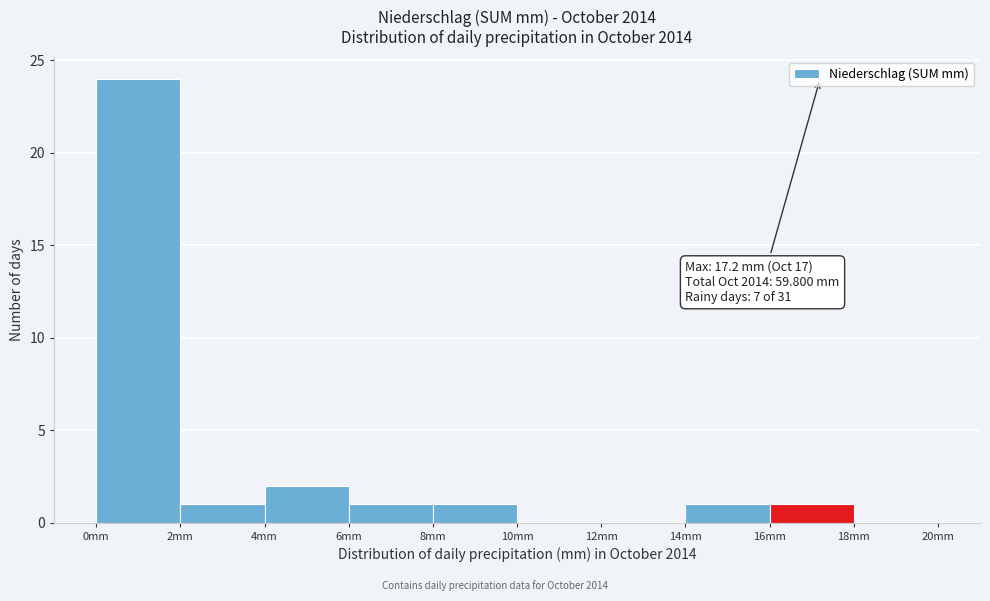

Which range on the x-axis has the tallest bar?

0 to 2